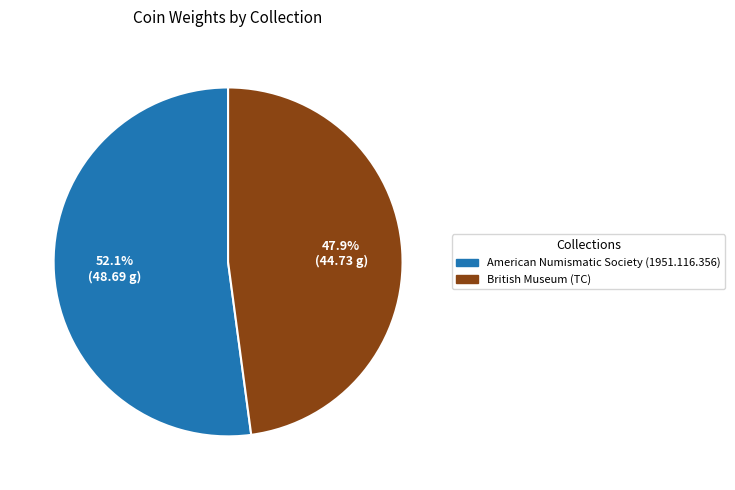

What is the smallest slice in the pie chart?

British Museum (TC)